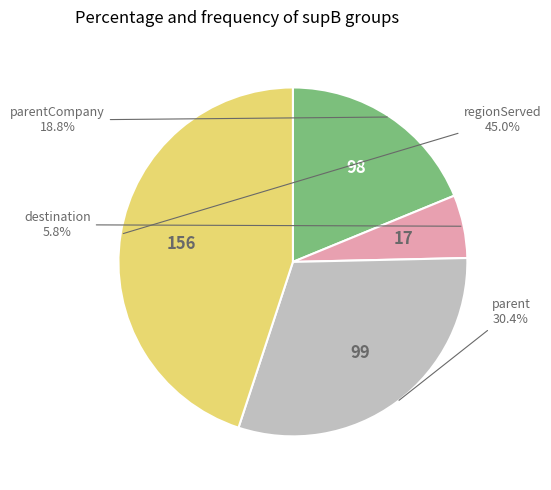

Is there any slice that represents more than half of the pie?

No